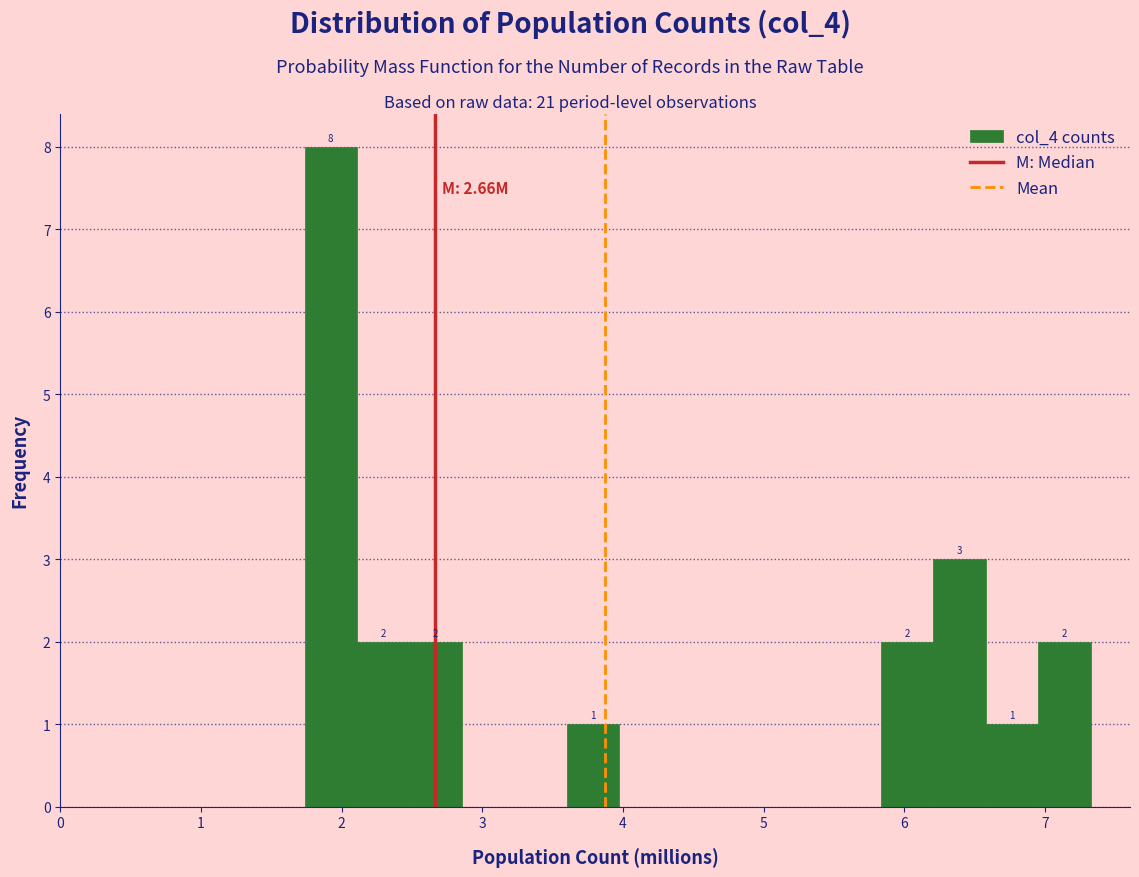

Read against the x-axis, roughly where is the centre of the tallest bar?

1.9